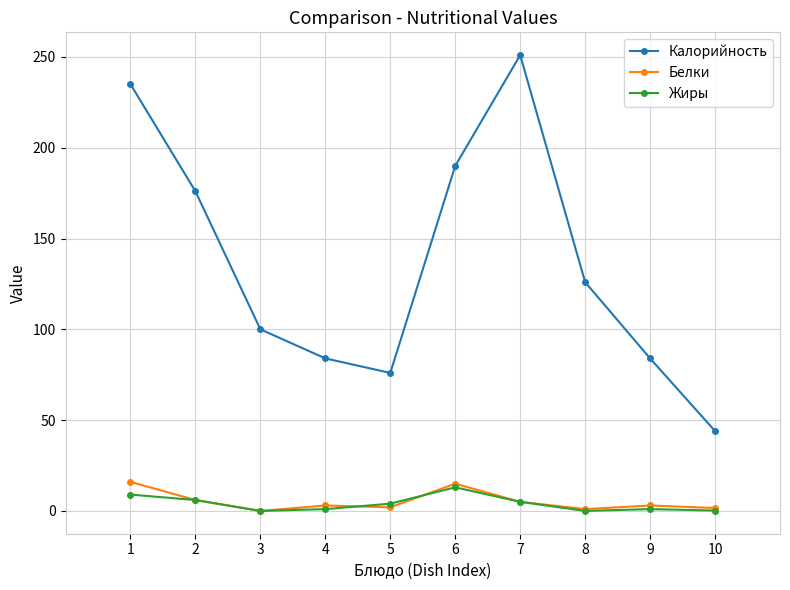

What is the maximum value shown in the chart?

251.0